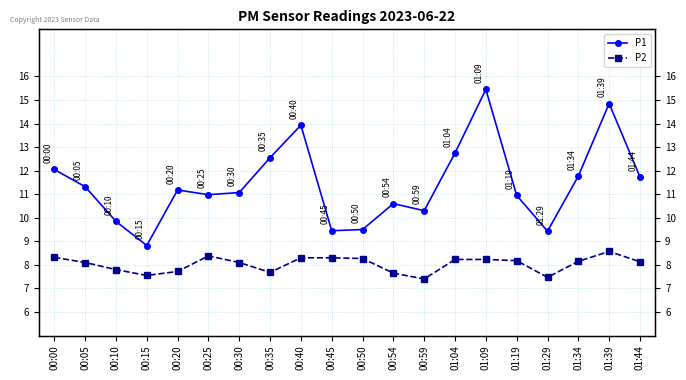

At how many categories does at least one series exceed 8?

20